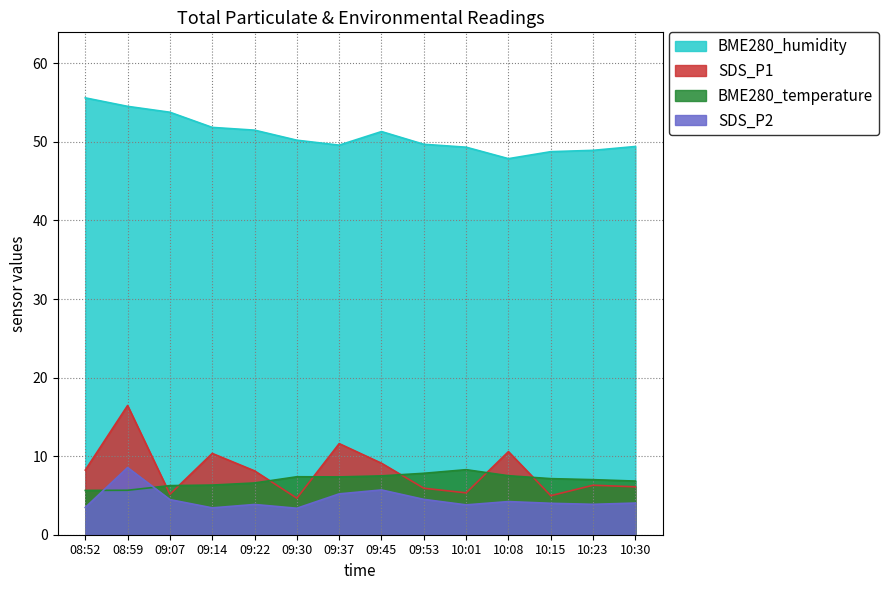

True or false: SDS_P2 has more than 0 interior local peaks.

True